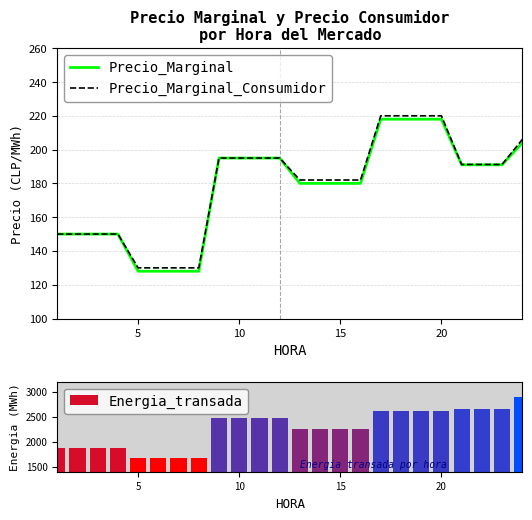

What are all the series names shown in the legend?

Precio_Marginal, Precio_Marginal_Consumidor, Energia_transada